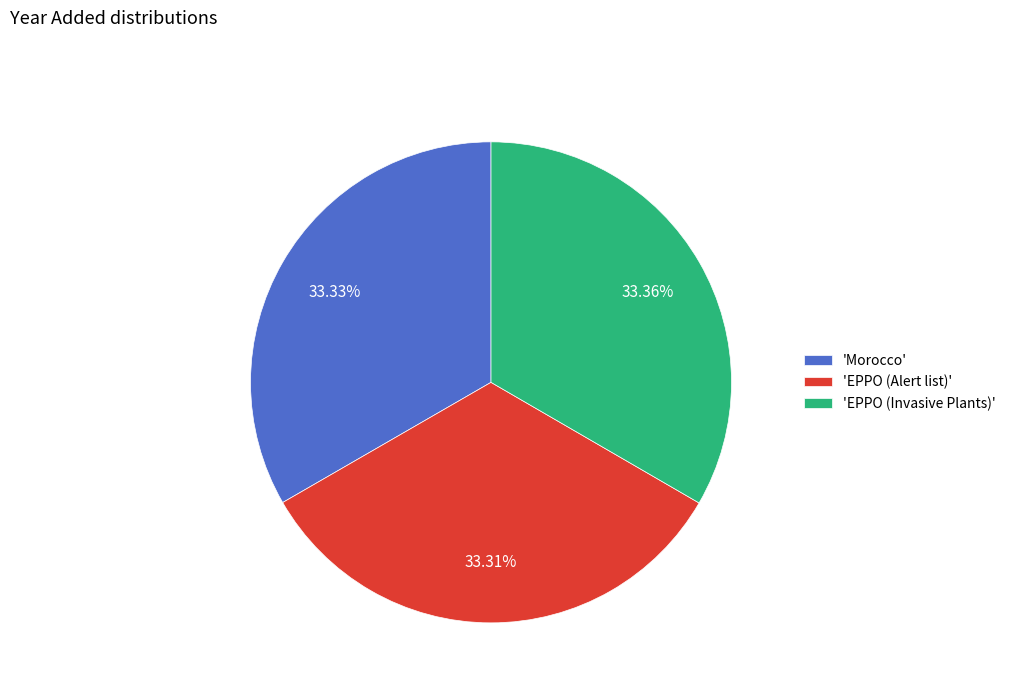

Is there a majority slice in this chart?

No